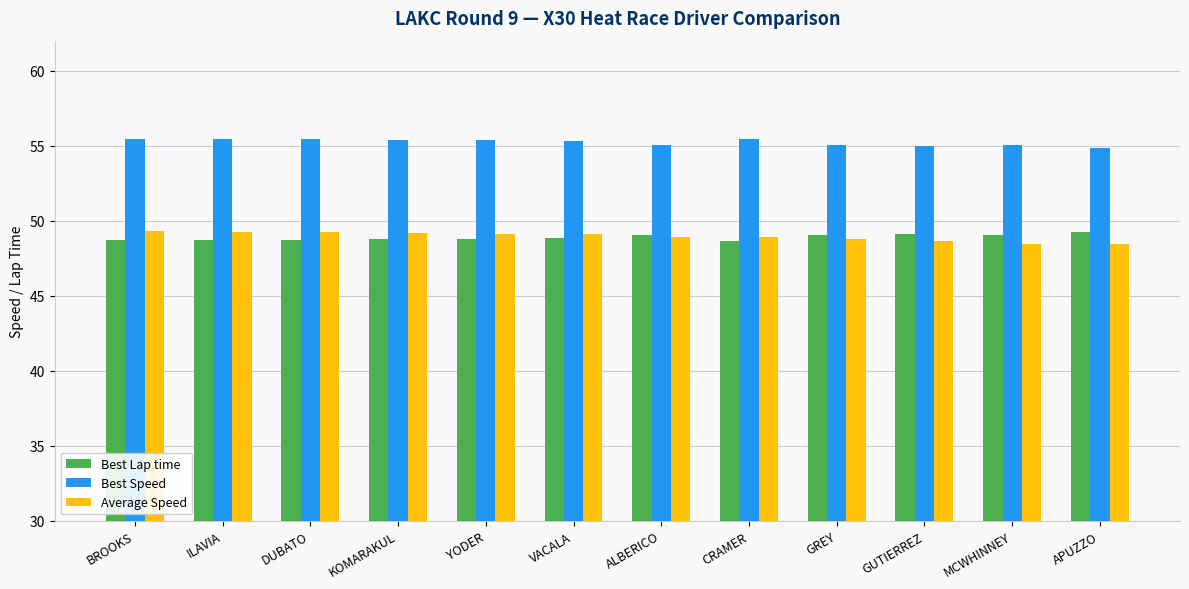

At VACALA, list the series in order from smallest to largest.

Best Lap time, Average Speed, Best Speed